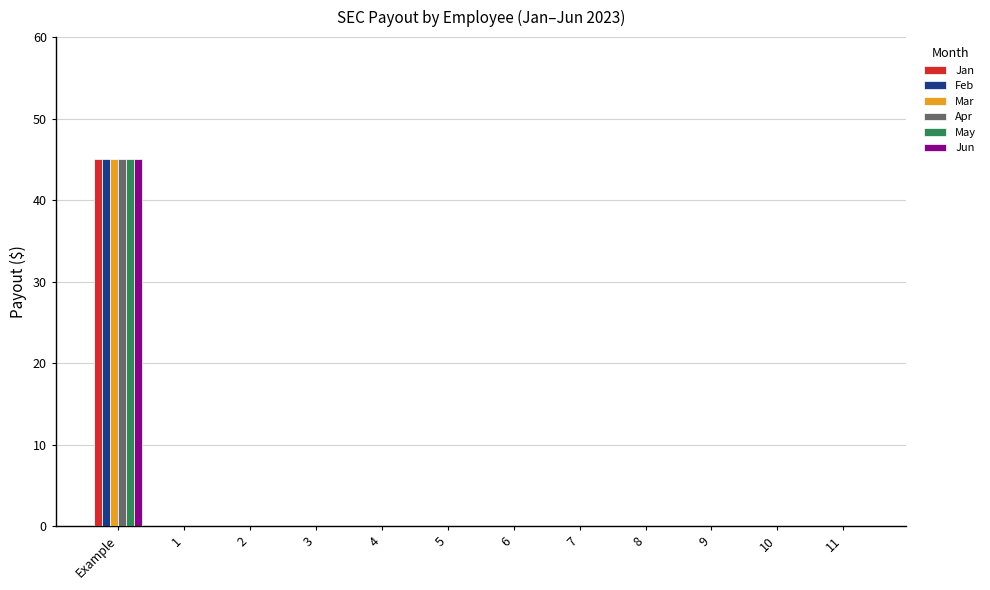

At which category is the sum across all series the highest?

Example